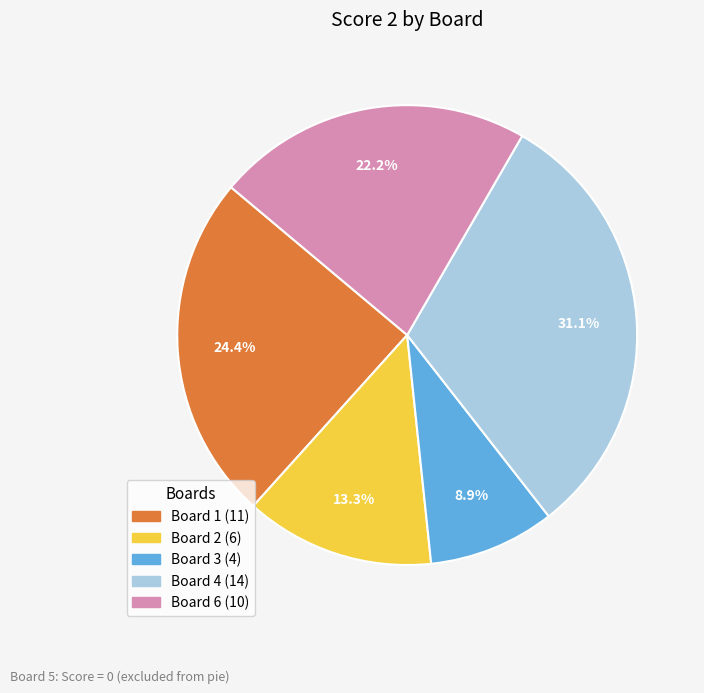

Is there any slice that represents more than half of the pie?

No